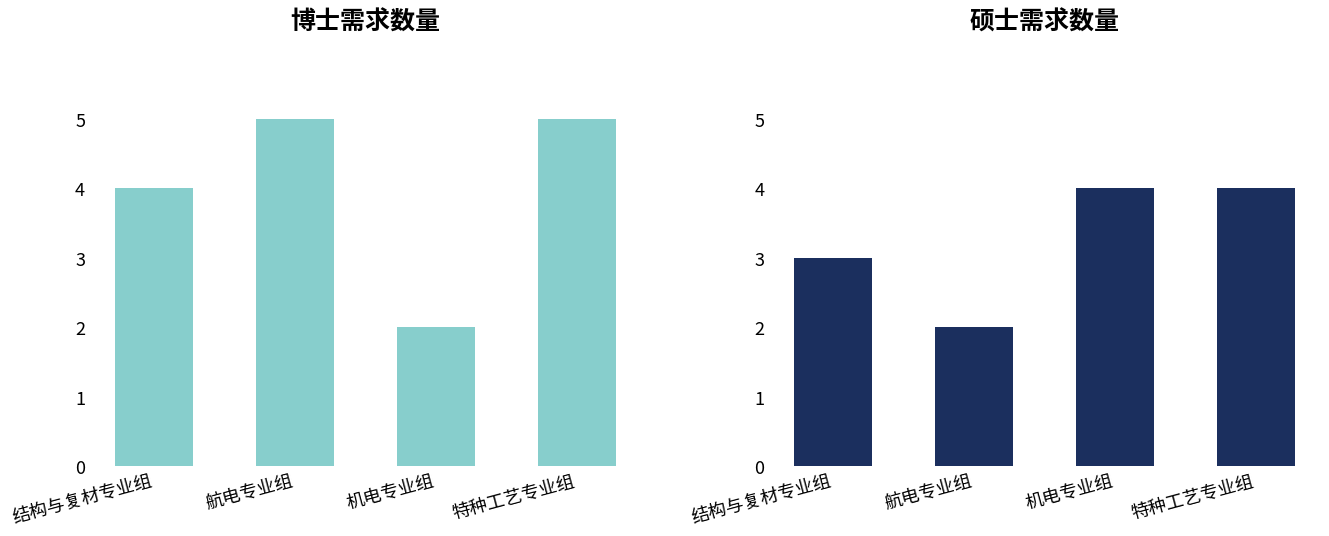

What is the total value across all series at 特种工艺专业组?

9